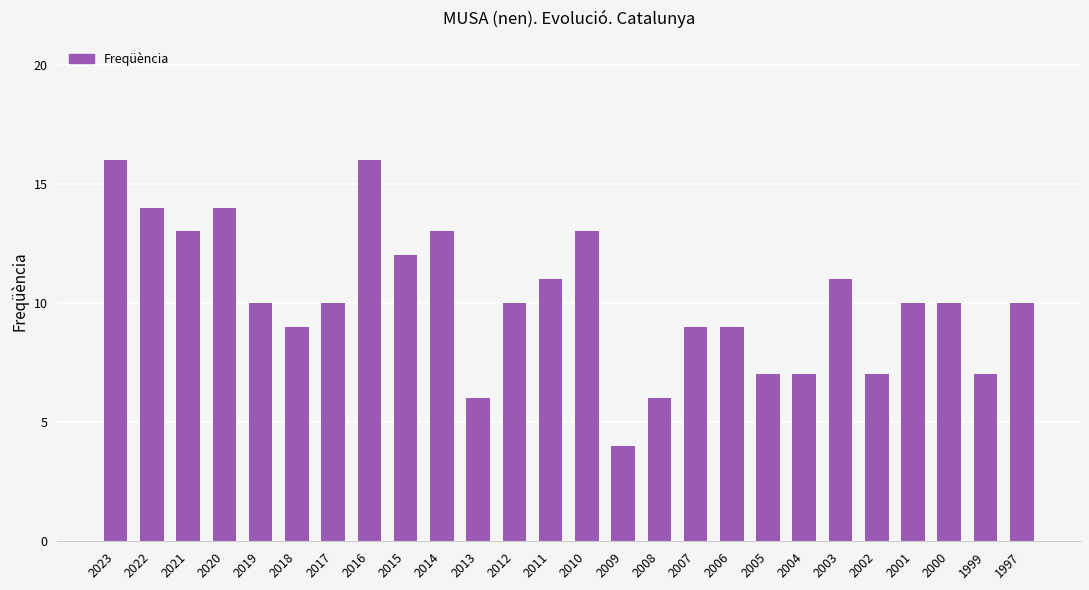

What is the average value?

10